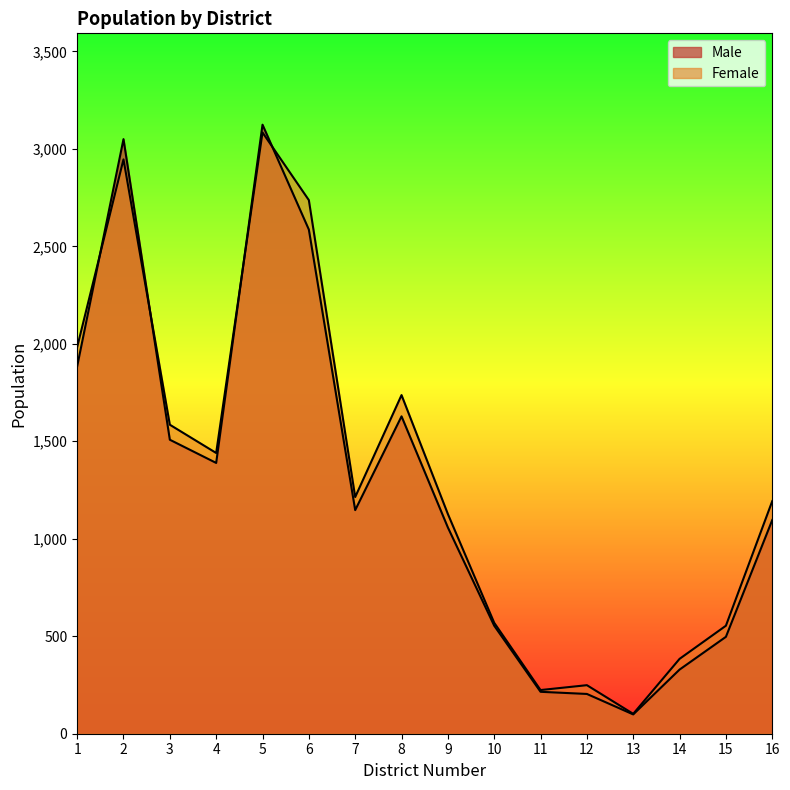

Count the number of categories in the chart.

16